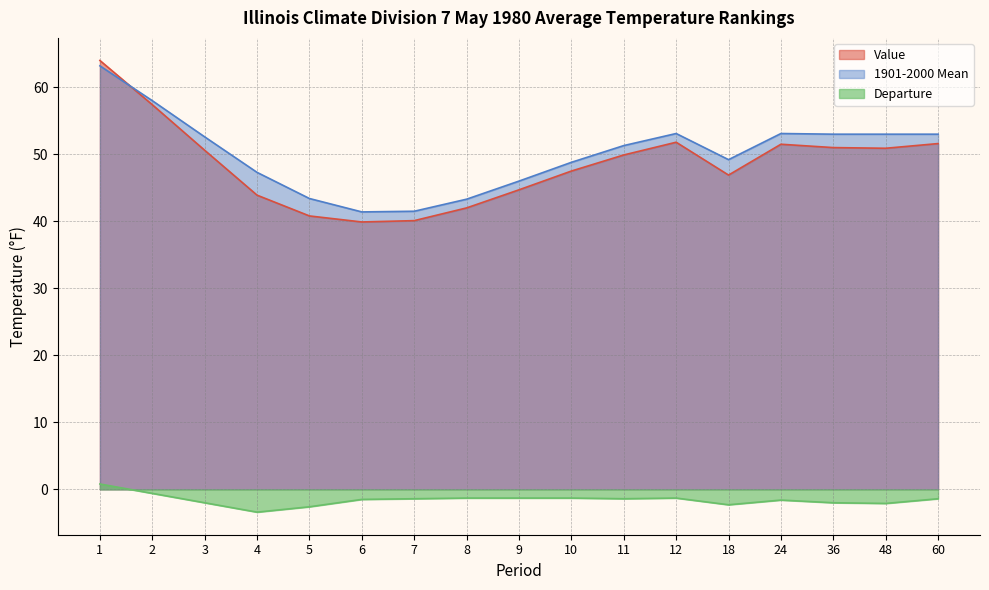

At which label does Departure reach its peak?

1